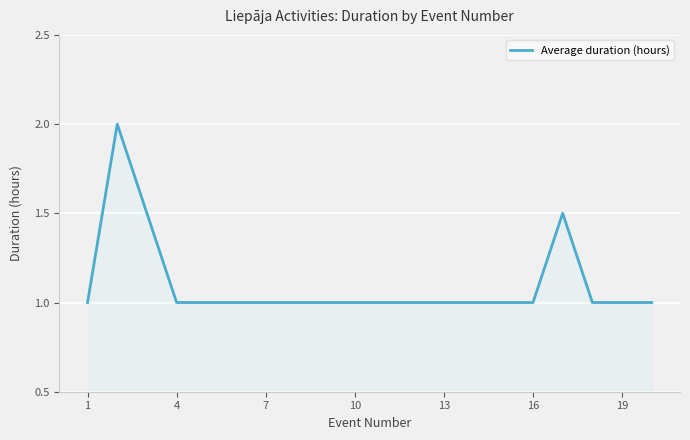

What is the maximum value shown in the chart?

2.0